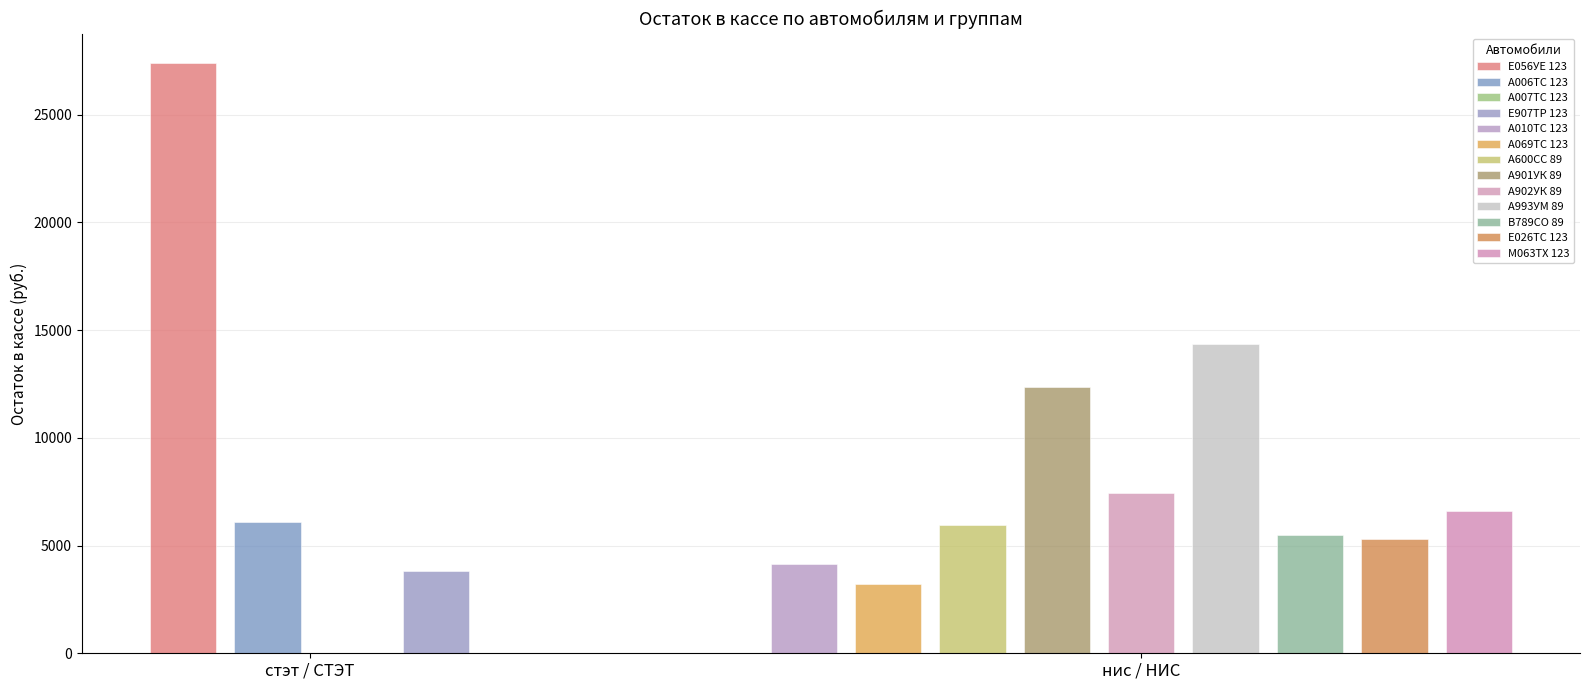

What is the label of the 13th bar from the left?

М063ТХ 123